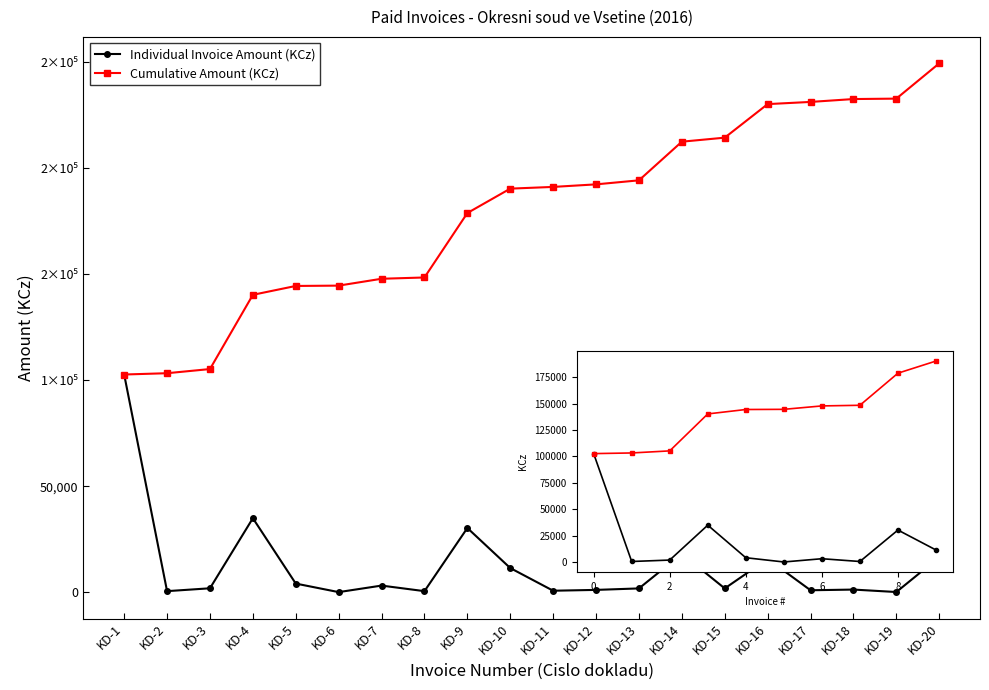

Which series has the largest total across all categories?

Cumulative Amount (KCz)